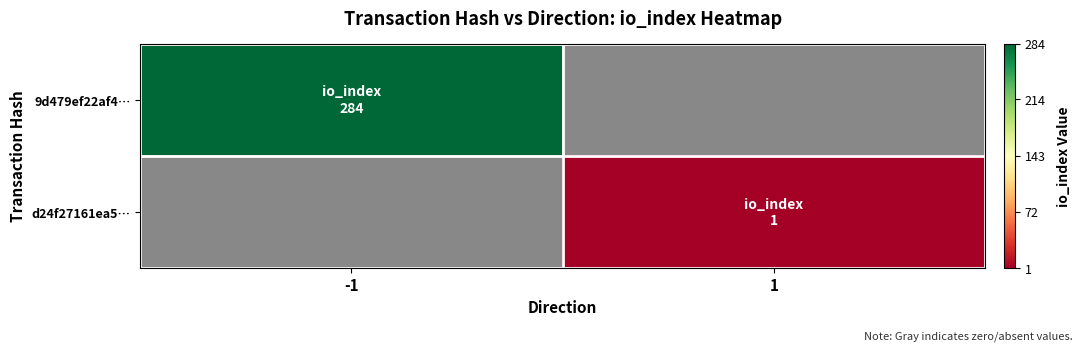

Rank the categories by d24f27161ea5… value from highest to lowest.

-1, 1